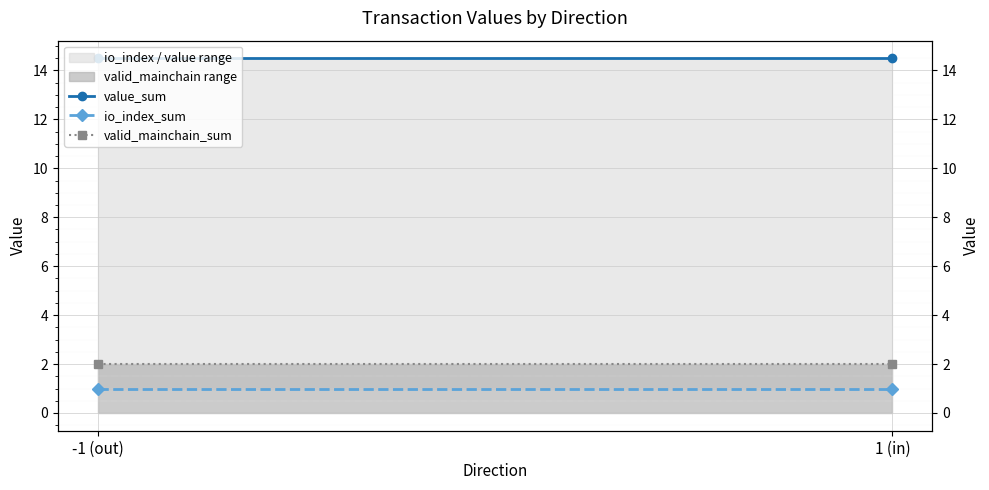

What is the average value of the io_index_sum series?

1.0